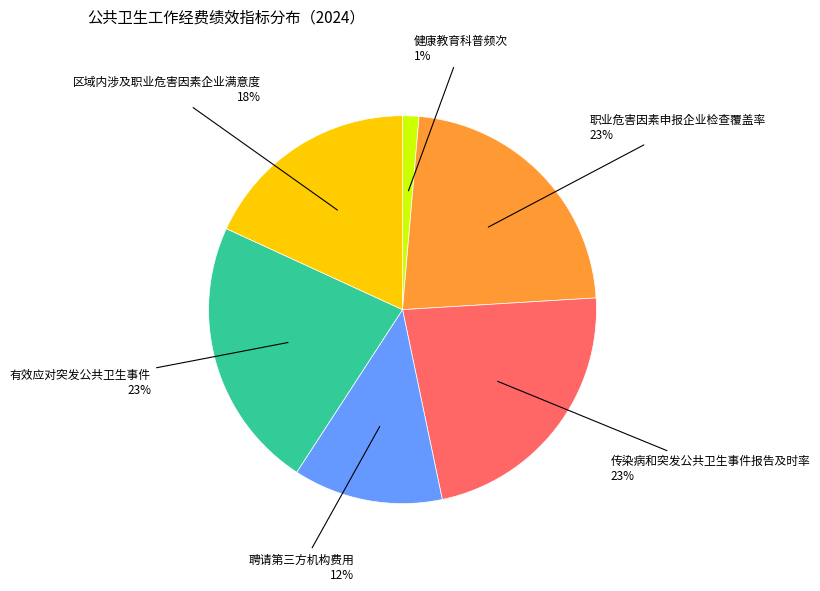

What is the smallest slice in the pie chart?

健康教育科普频次